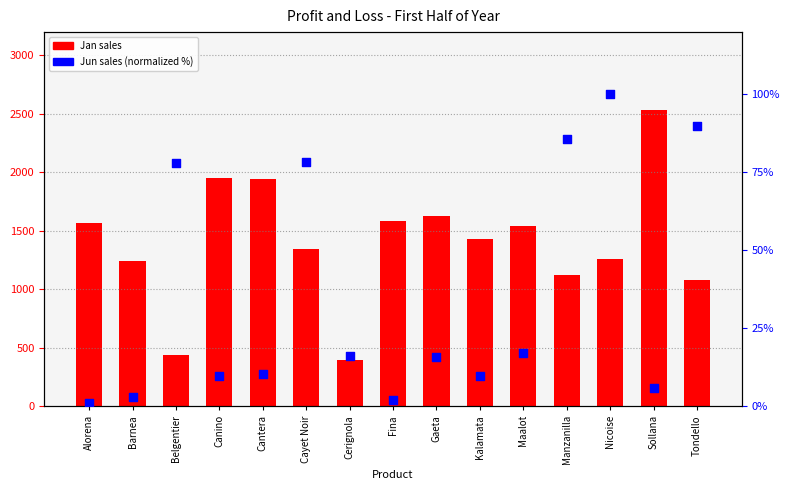

Which series has the largest total across all categories?

Jan sales